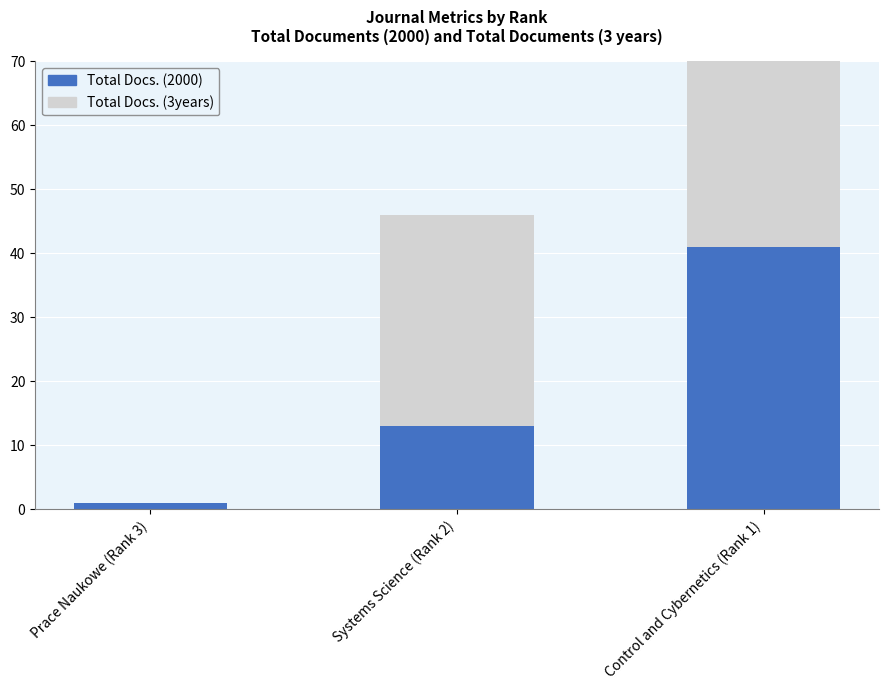

What is the difference between the maximum and minimum values in the Total Docs. (2000) series?

40